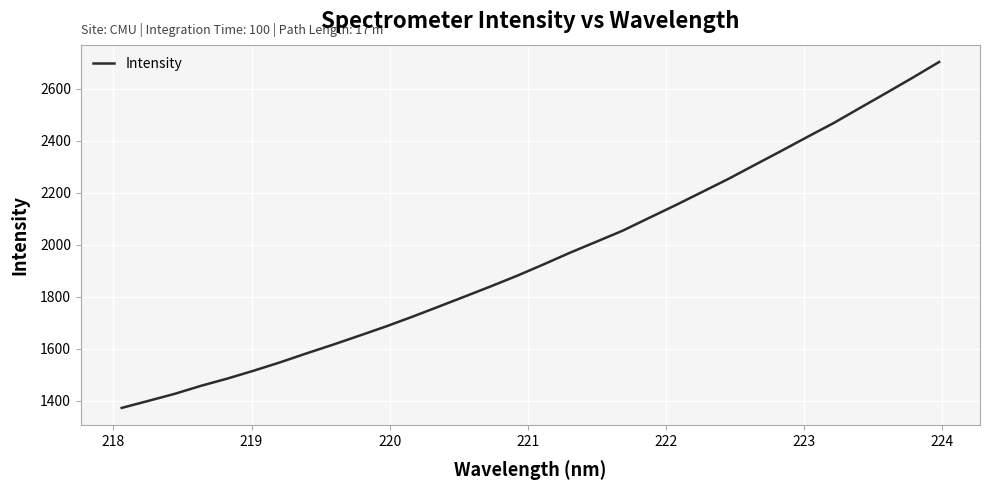

What is the minimum value shown in the chart?

1371.6